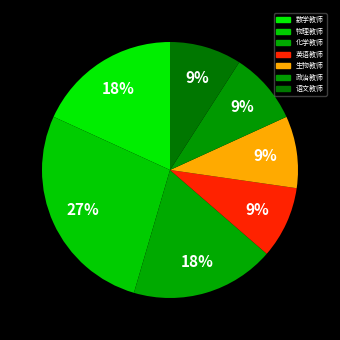

How many segments does this pie chart have?

7